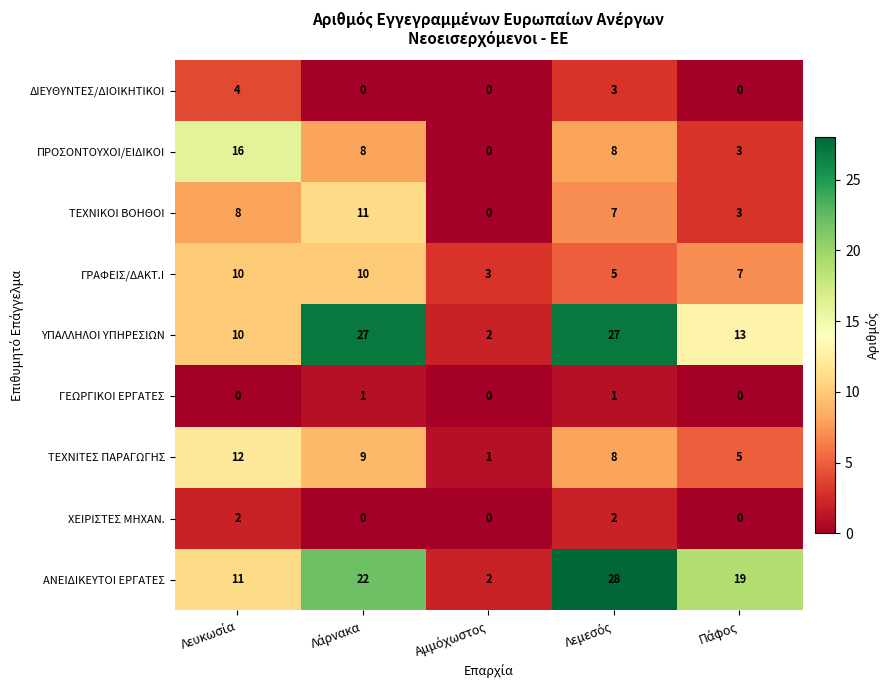

Rank the series by their maximum value, from lowest to highest.

ΓΕΩΡΓΙΚΟΙ ΕΡΓΑΤΕΣ, ΧΕΙΡΙΣΤΕΣ ΜΗΧΑΝ., ΔΙΕΥΘΥΝΤΕΣ/ΔΙΟΙΚΗΤΙΚΟΙ, ΓΡΑΦΕΙΣ/ΔΑΚΤ.Ι, ΤΕΧΝΙΚΟΙ ΒΟΗΘΟΙ, ΤΕΧΝΙΤΕΣ ΠΑΡΑΓΩΓΗΣ, ΠΡΟΣΟΝΤΟΥΧΟΙ/ΕΙΔΙΚΟΙ, ΥΠΑΛΛΗΛΟΙ ΥΠΗΡΕΣΙΩΝ, ΑΝΕΙΔΙΚΕΥΤΟΙ ΕΡΓΑΤΕΣ